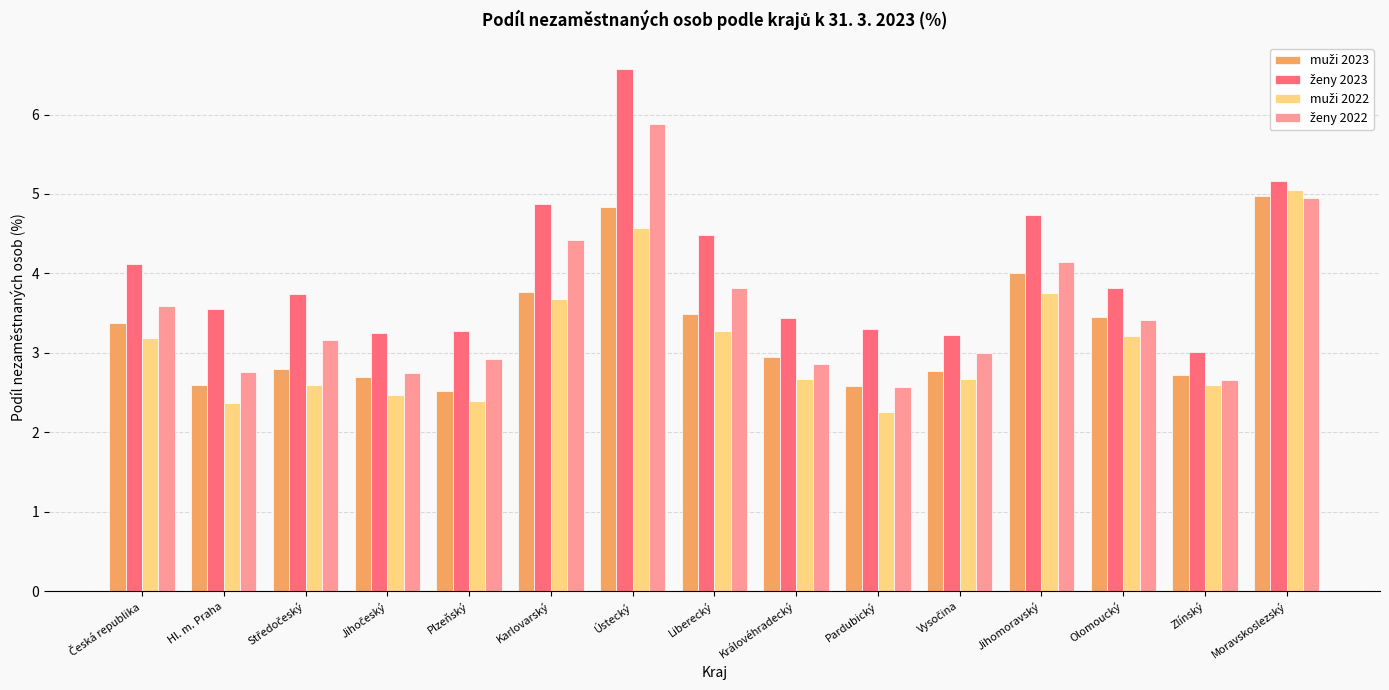

What is the smallest value displayed?

2.3